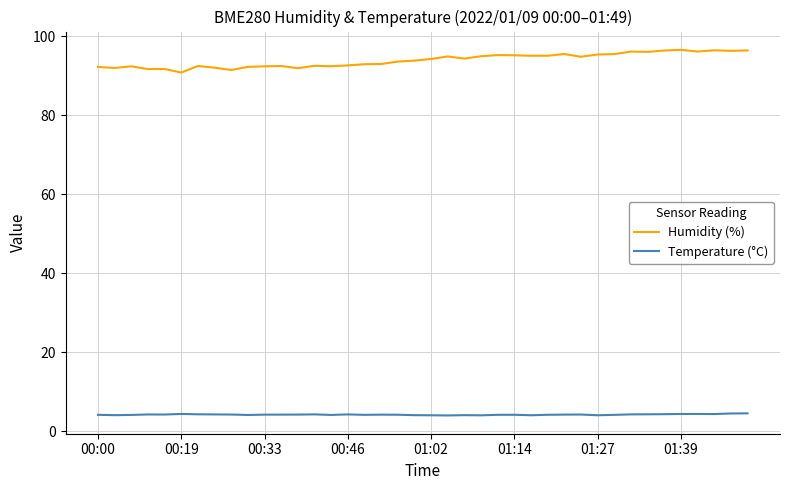

Which series has the largest range (max minus min)?

Humidity (%)